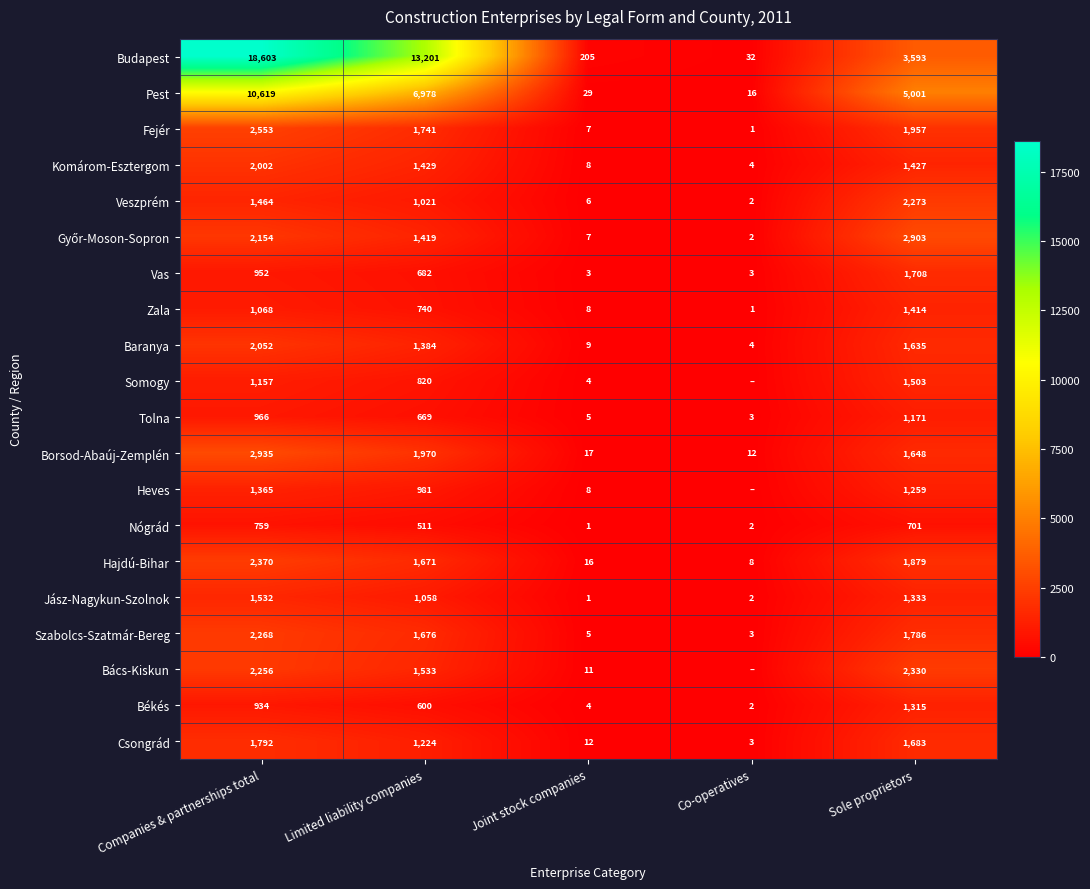

List the labels in order of Veszprém value, smallest first.

Co-operatives, Joint stock companies, Limited liability companies, Companies & partnerships total, Sole proprietors